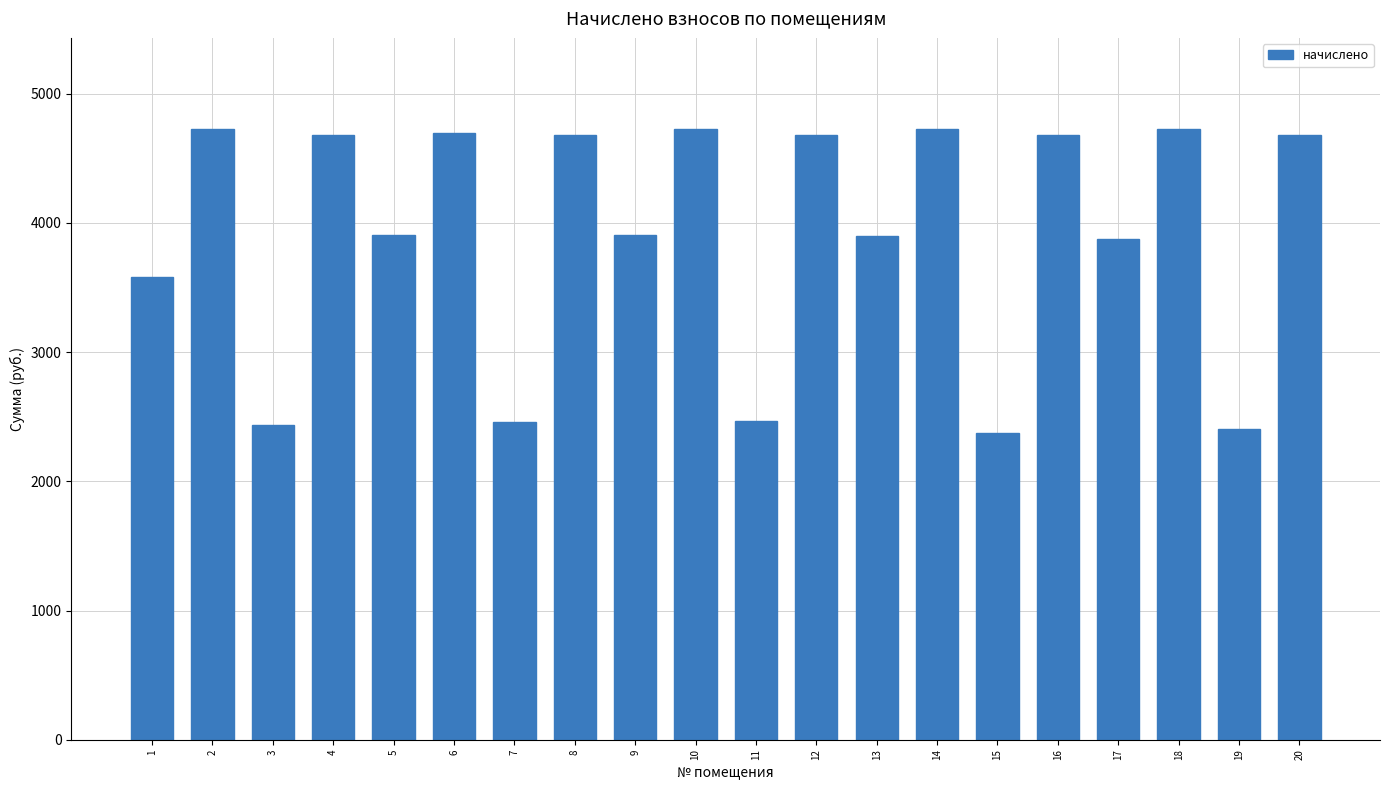

Where does the data first go above 4683?

2